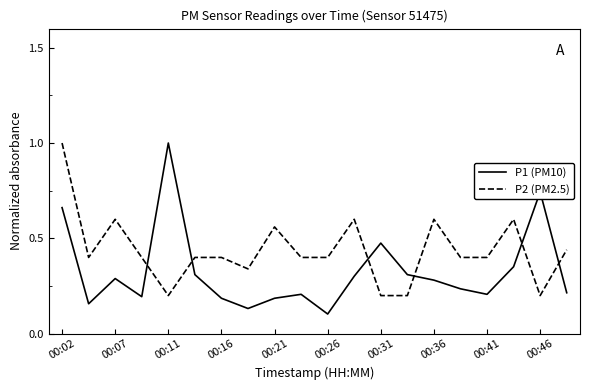

Rank the series by their average value, from highest to lowest.

P2 (PM2.5), P1 (PM10)